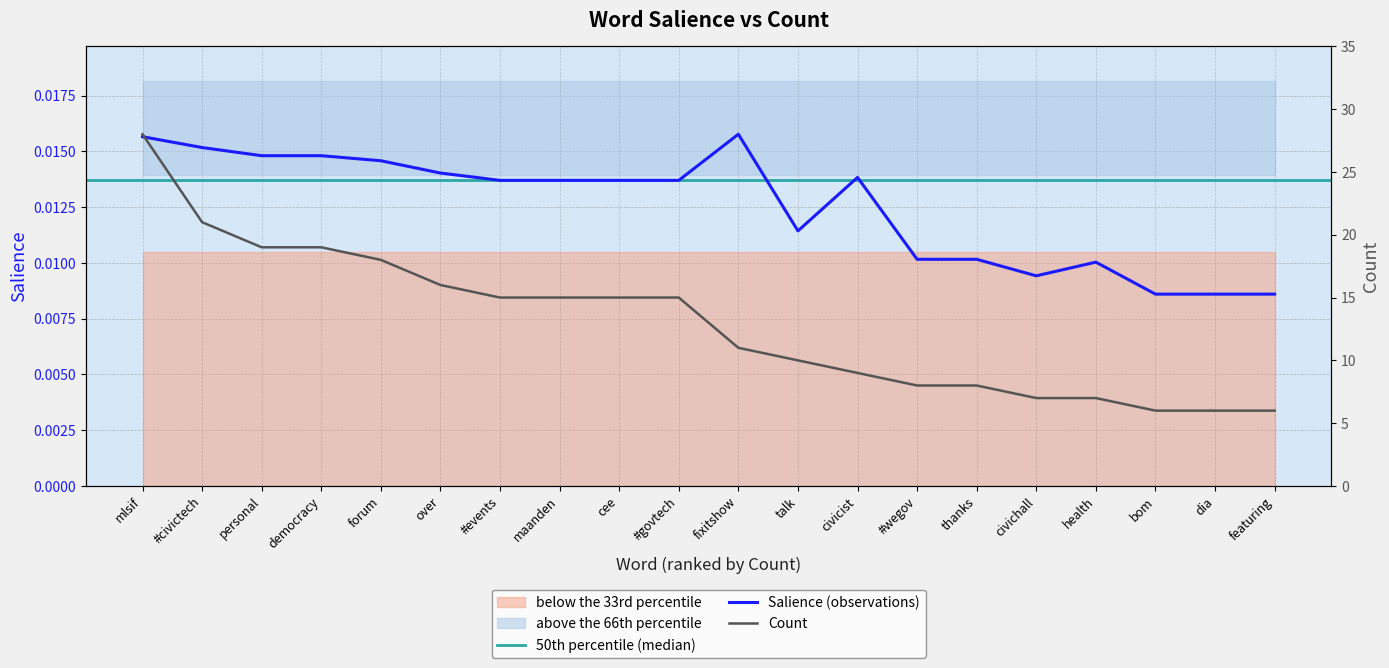

Does the chart display data point markers on the line(s)?

No